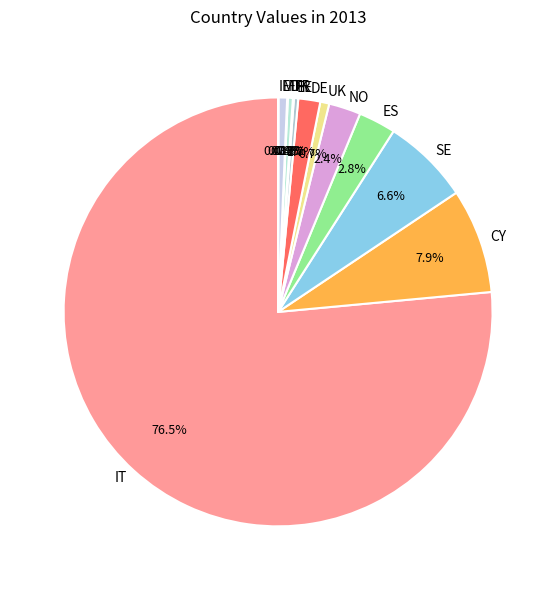

Combined, what portion of the pie is DK and UK?

1.1%